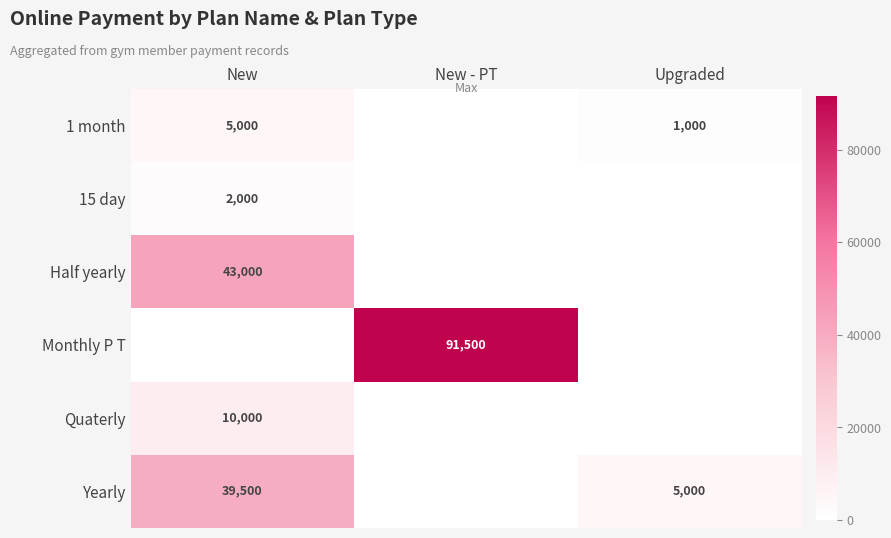

True or false: Monthly P T has a value of 147118 at New - PT.

False